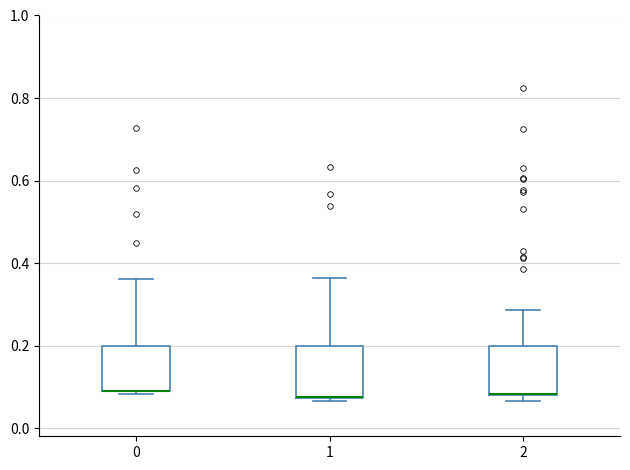

Reading left to right, transcribe this box plot: for each box, give where its median line is, the range the box spans, and where its two whiskers end, as read against the y-axis. The values are not printed on the chart, so give them approximately, as read against the axis.

0: median 0.10 (drawn on the box's lower edge), box 0.08 to 0.20, whiskers 0.08 (just below the box's lower edge) to 0.36
1: median 0.08 (drawn on the box's lower edge), box 0.08 to 0.20, whiskers 0.06 to 0.36
2: median 0.08, box 0.08 to 0.20, whiskers 0.06 to 0.28